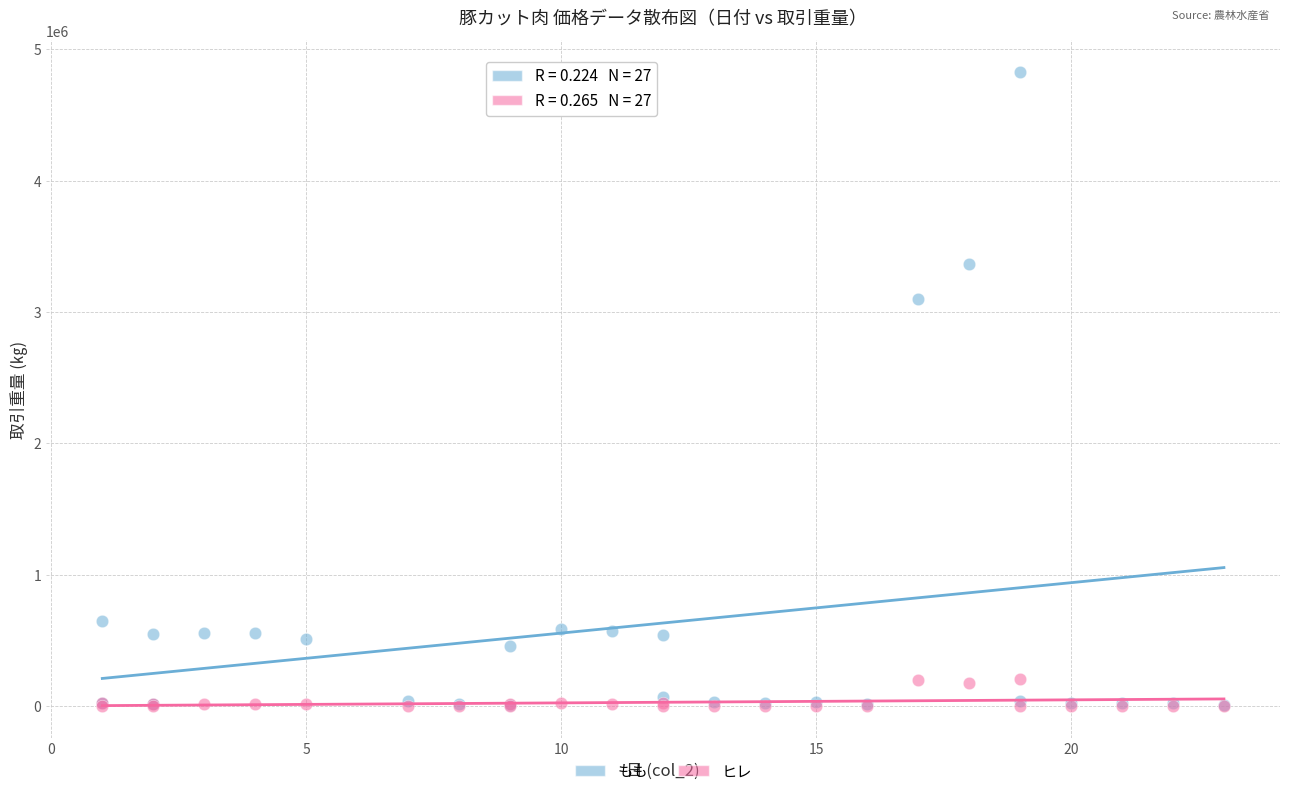

Across all series, what Y value is closest to 2414675?

3097867